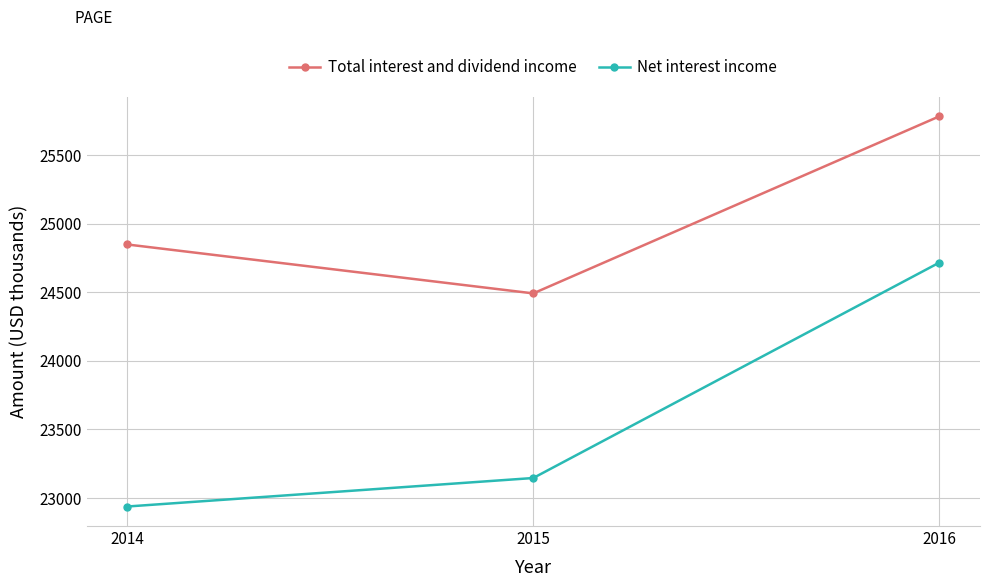

Is it true that Total interest and dividend income equals 24850 at 2014?

True